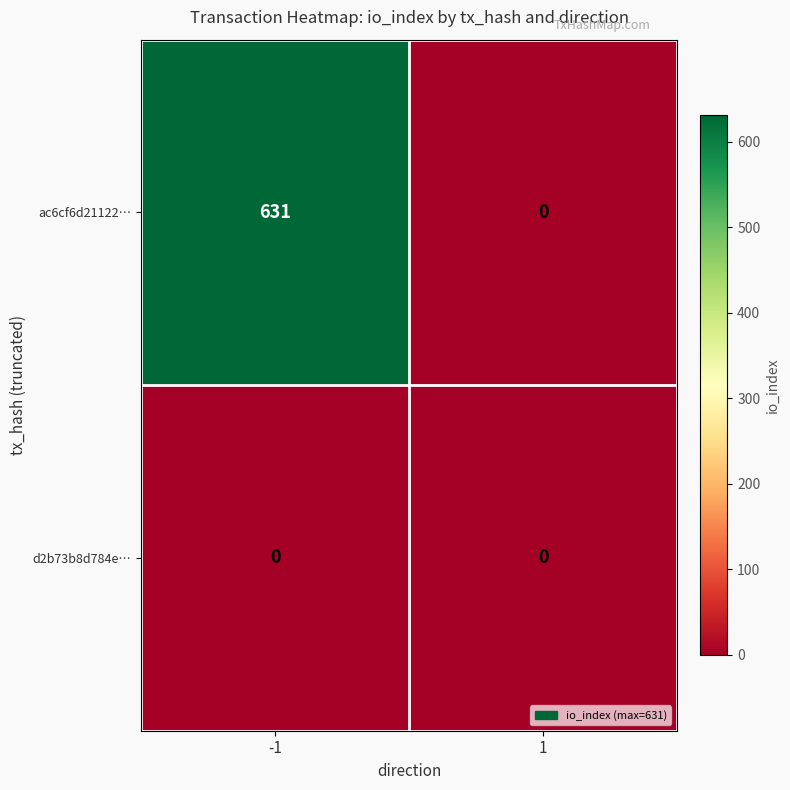

Rank the series by their average value, from highest to lowest.

ac6cf6d21122…, d2b73b8d784e…